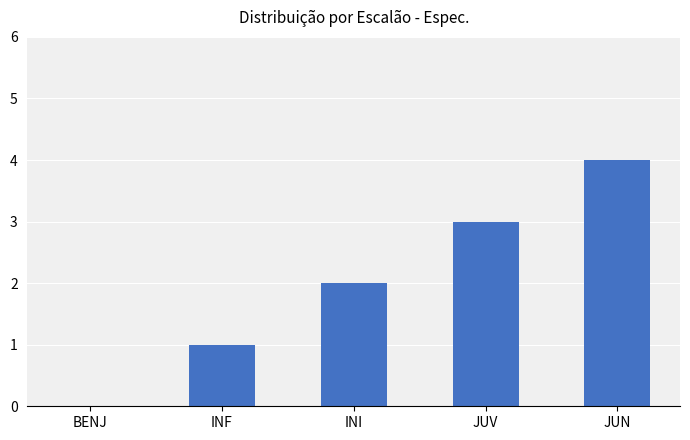

Read the value at JUN.

4